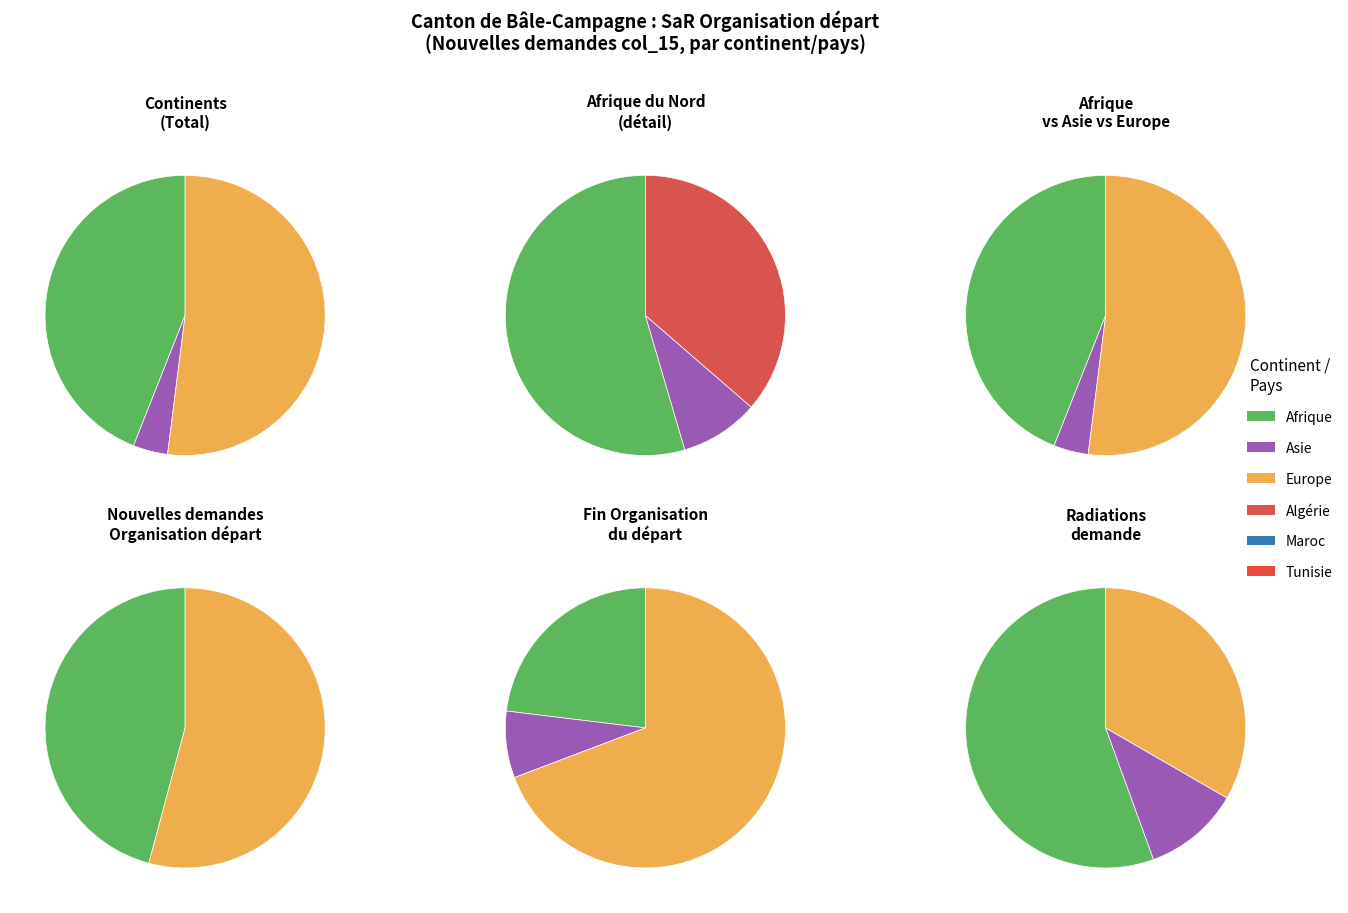

How many slices are in this pie chart?

6